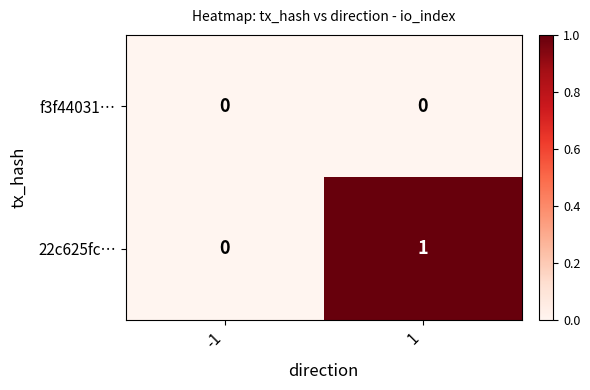

List the series in order of their overall mean, lowest first.

f3f44031…, 22c625fc…